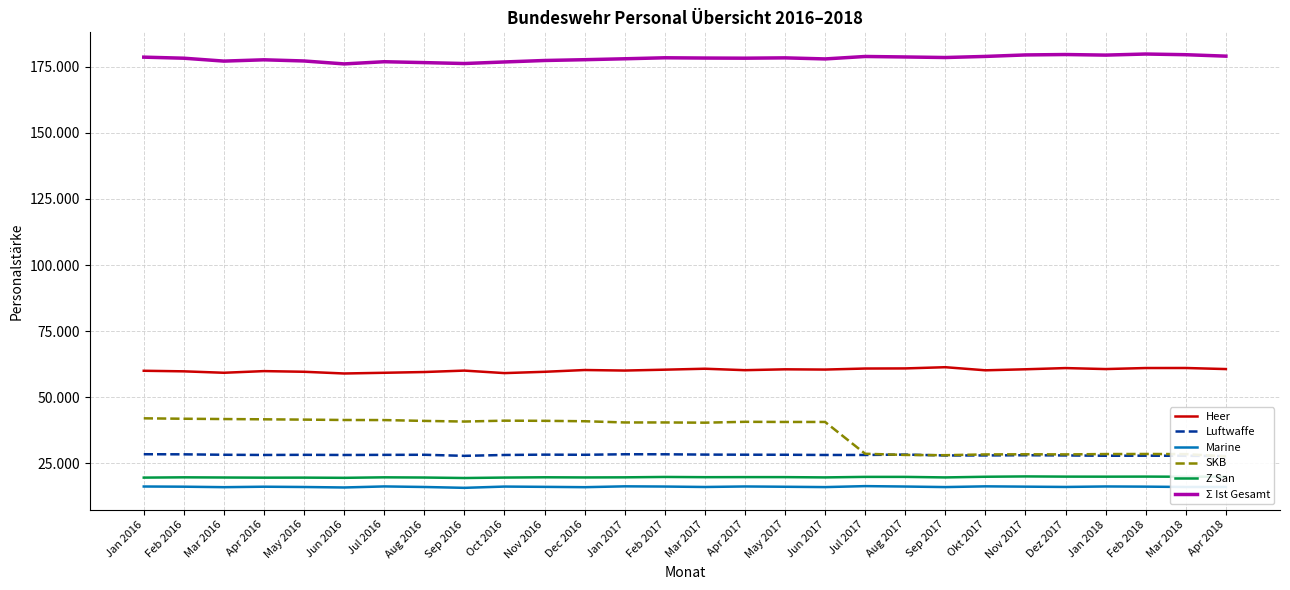

Rank the series at Oct 2016 from highest to lowest value.

Σ Ist Gesamt, Heer, SKB, Luftwaffe, Z San, Marine